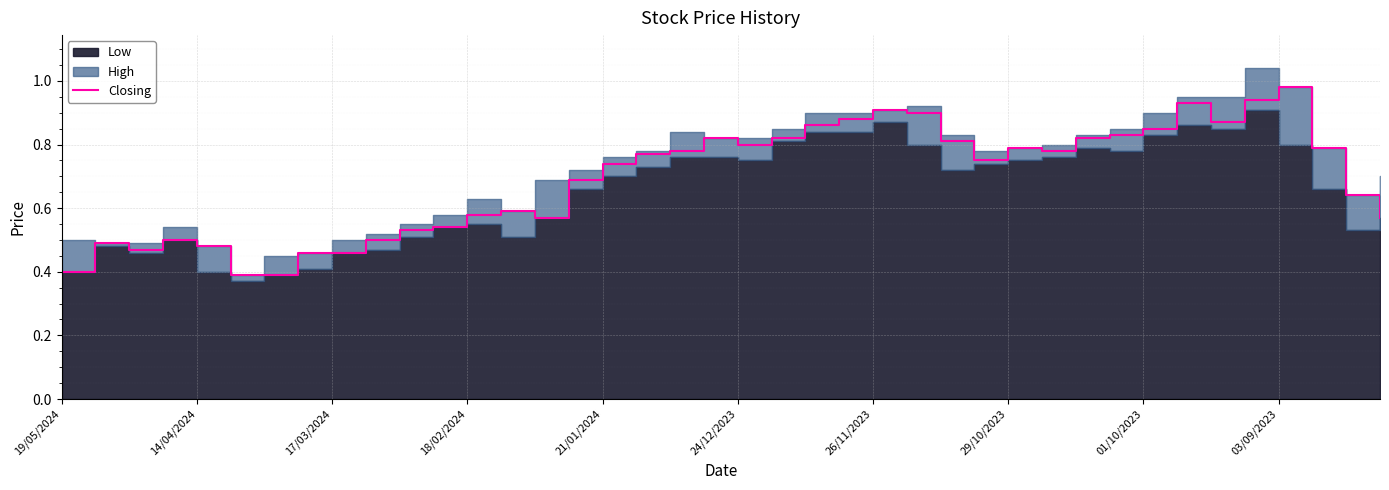

How many lines are shown in the chart?

1